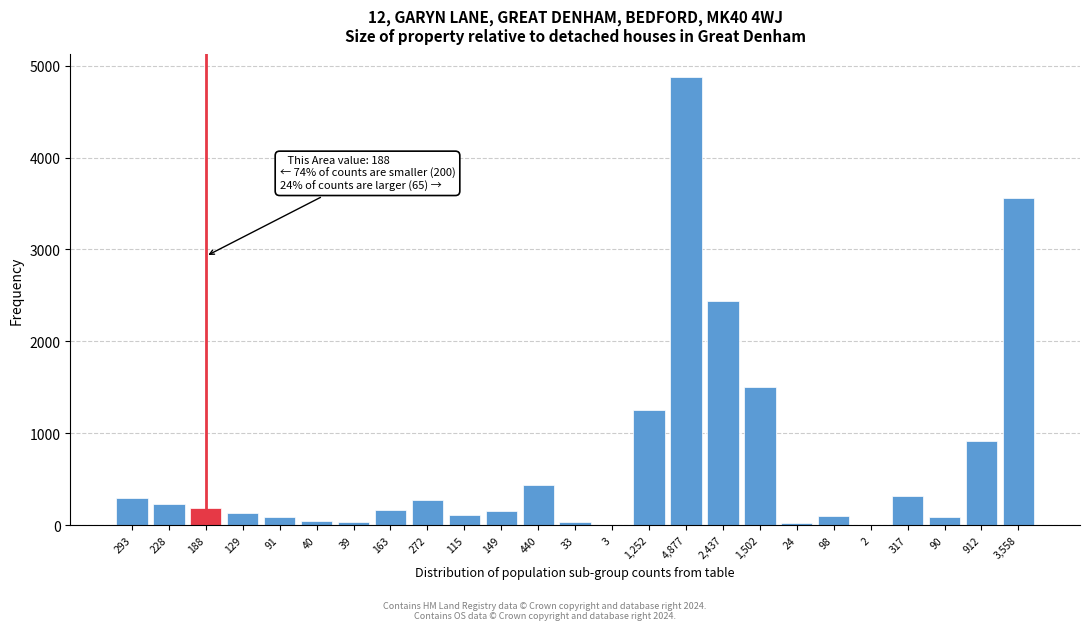

What is the maximum value shown in the chart?

4877